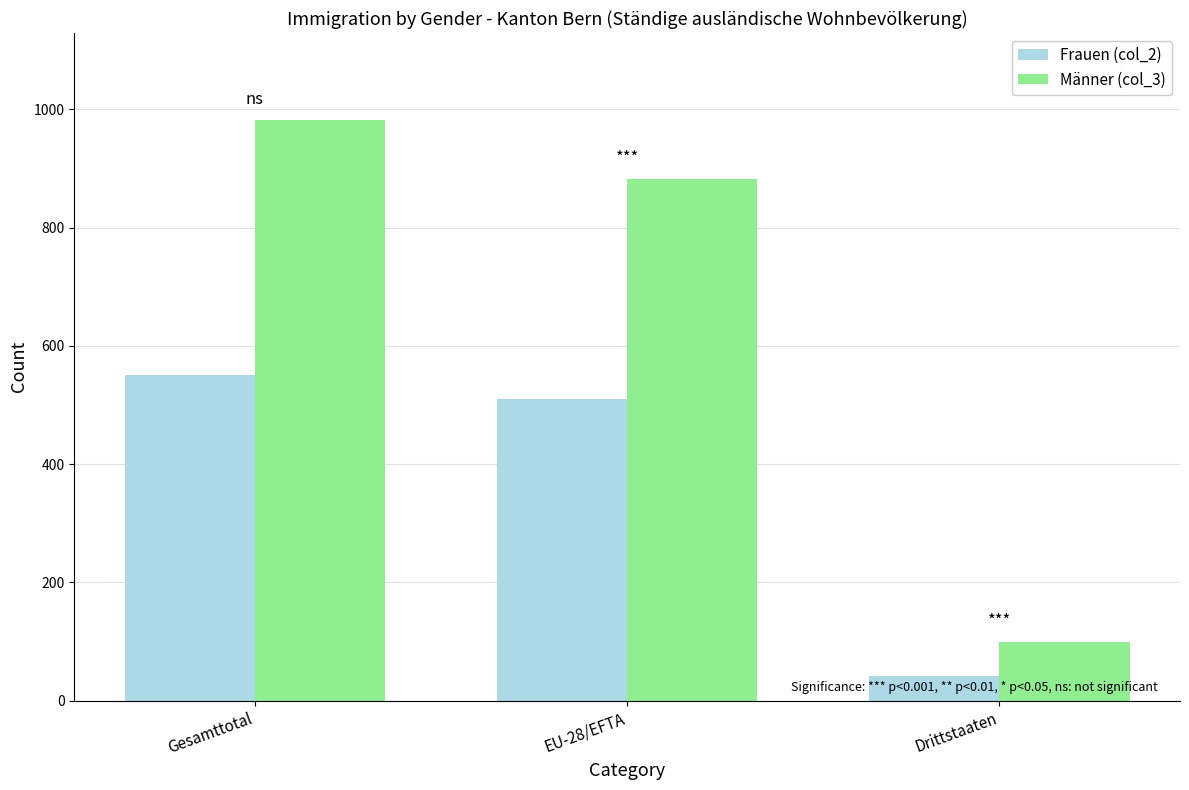

Which series has the widest spread of values?

Männer (col_3)